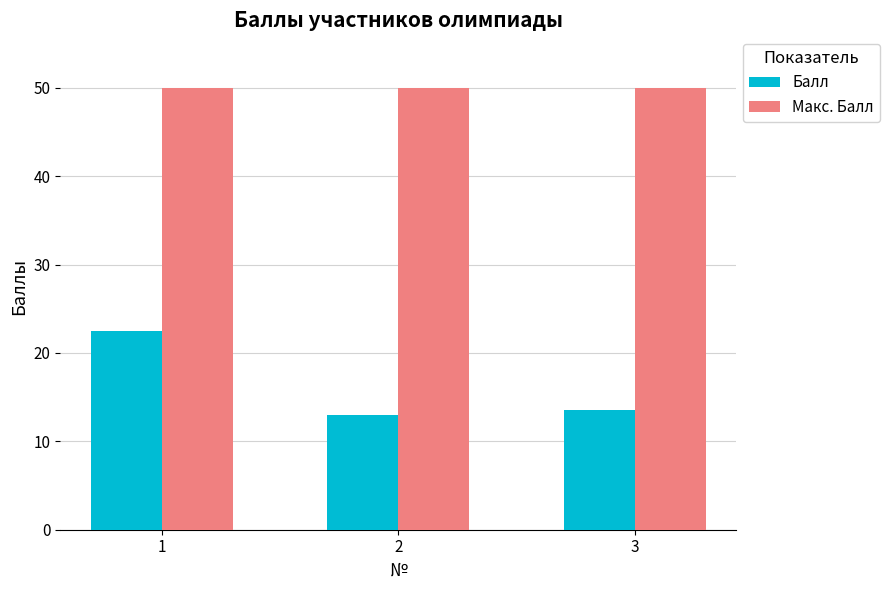

The value of Макс. Балл at 2 is 33.9. True or false?

False